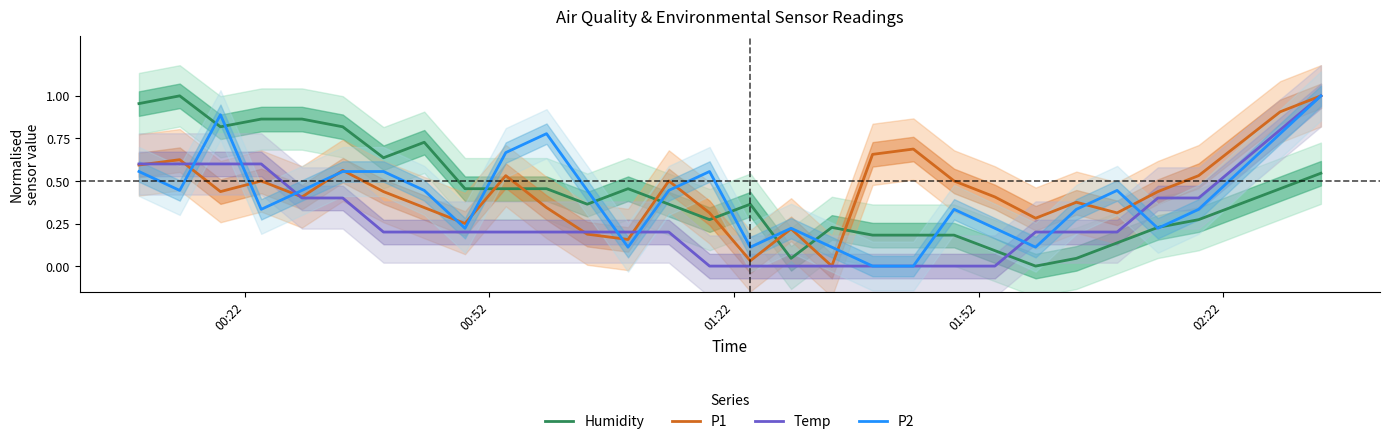

Which series ends up on top after the final intersection of Humidity and Temp?

Temp